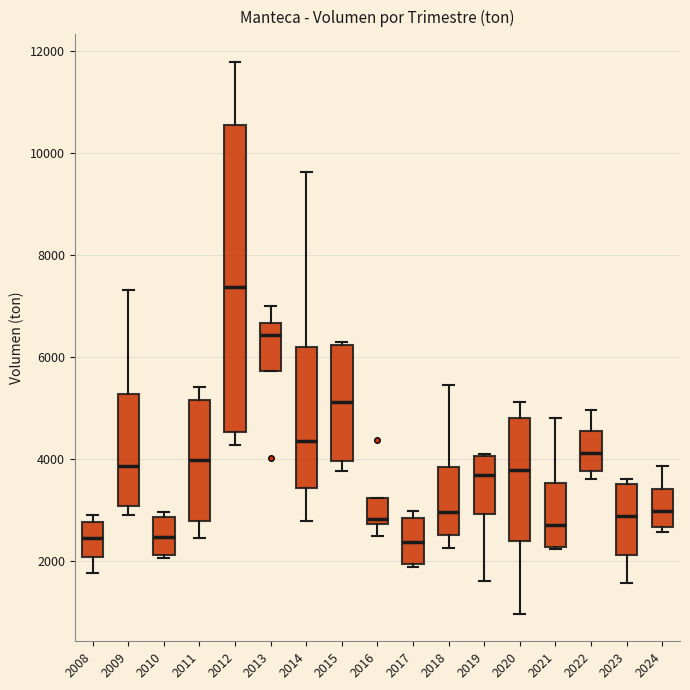

Comparing the boxes themselves (not the whiskers), which one is the tallest?

2012